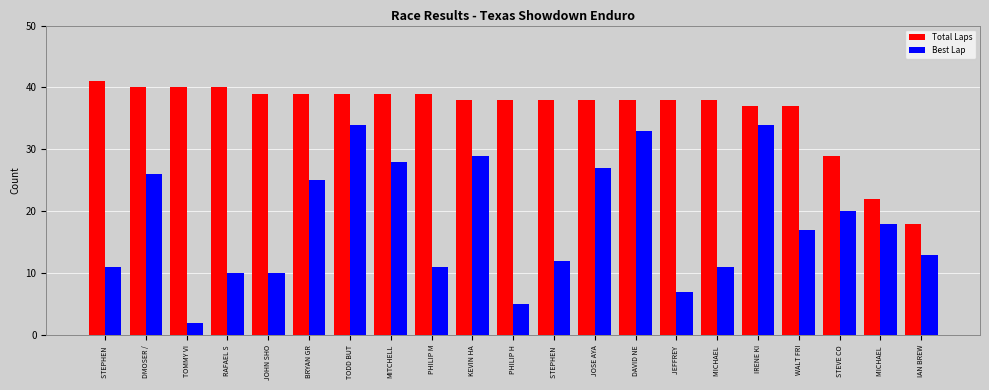

At how many categories does at least one series exceed 33?

18